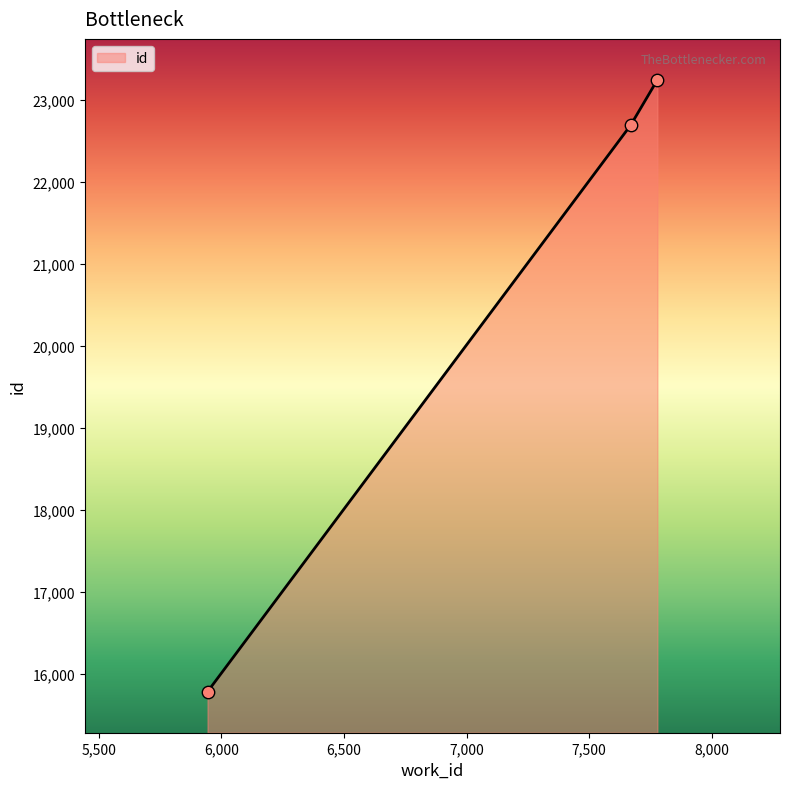

What is the maximum value shown in the chart?

23242